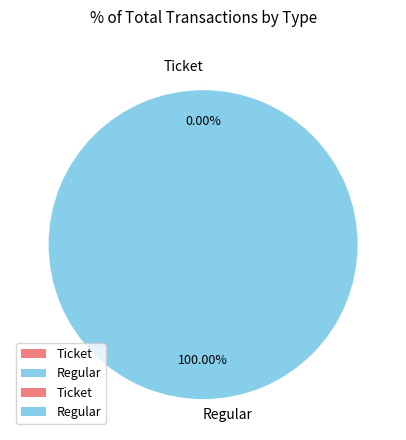

Which category has the biggest portion of the pie?

Regular